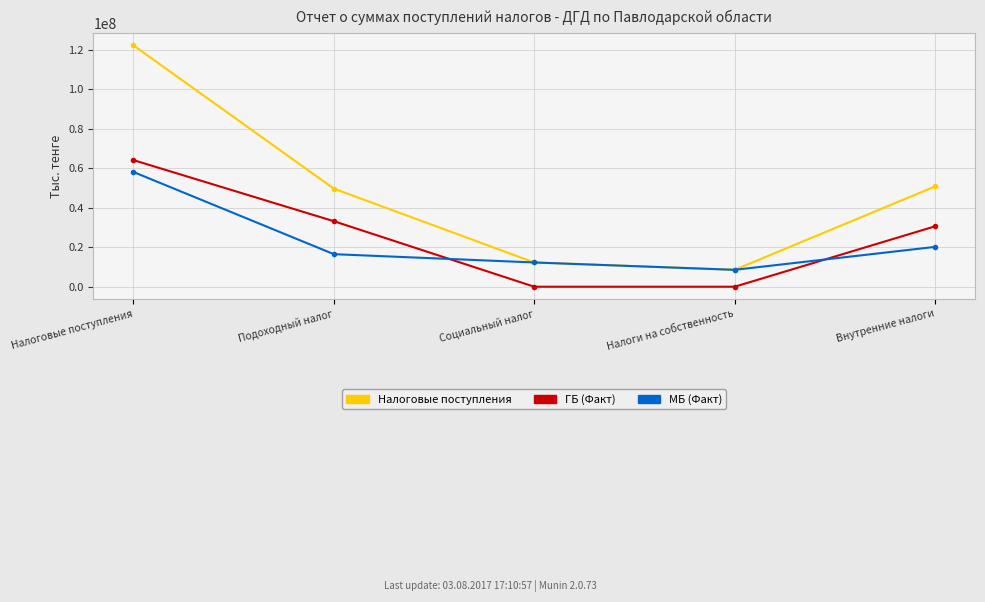

What is the average value of the ГБ (Факт) series?

25560634